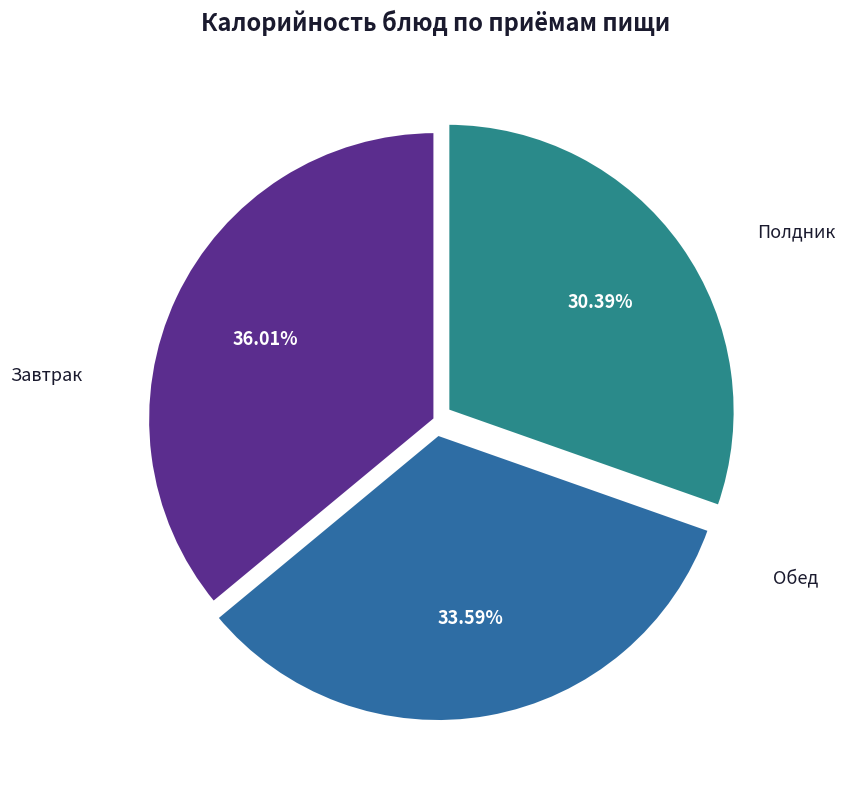

Which slice is the largest?

Завтрак